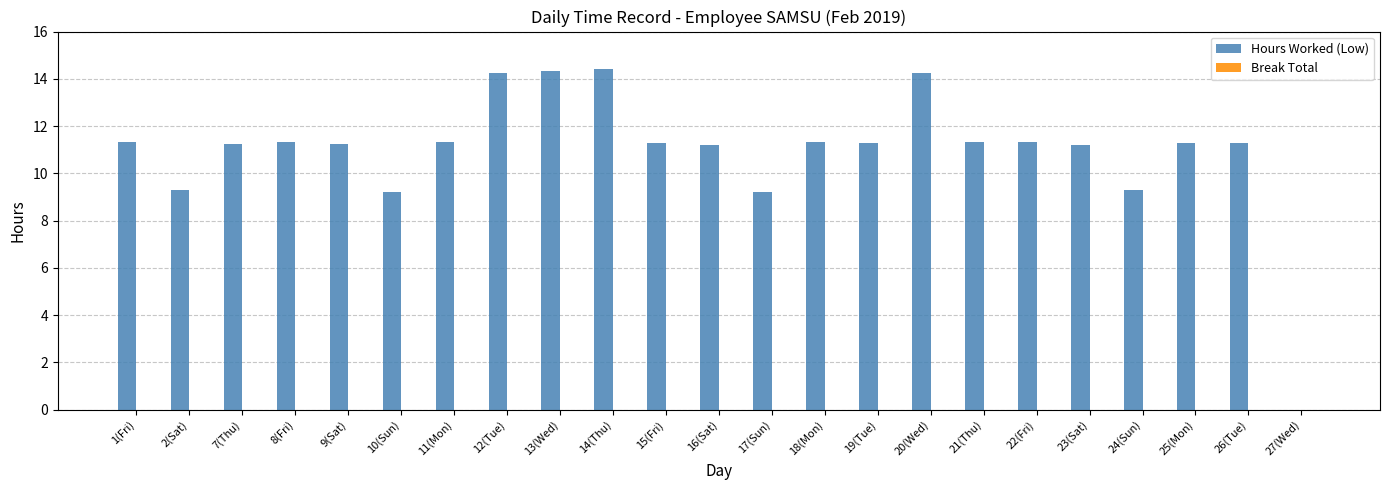

What is the change in value from 16(Sat) to 17(Sun)?

-2.0